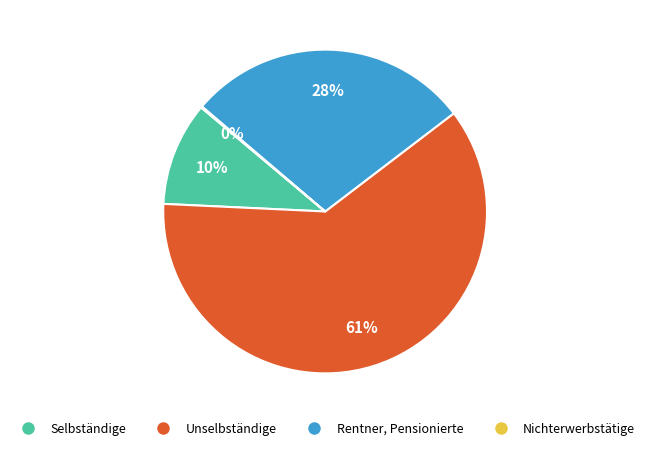

True or false: Rentner, Pensionierte accounts for 42% of the total.

False